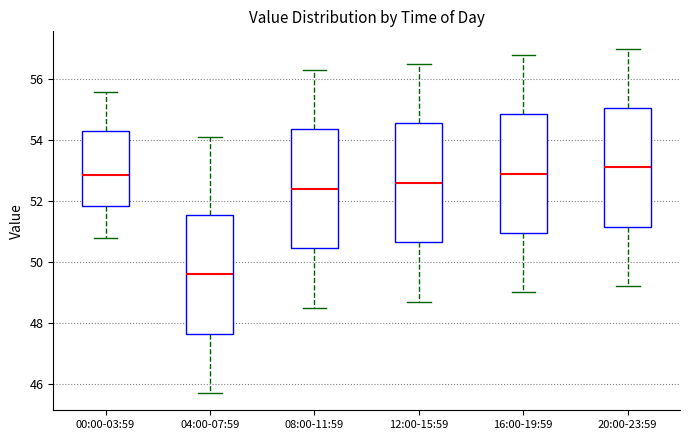

Reading left to right, read every box against the y-axis: the position of its median line, the range the box covers, and the ends of its whiskers. The values are not printed on the chart, so give them approximately, as read against the axis.

00:00-03:59: median 52.8, box 51.8 to 54.2, whiskers 50.8 to 55.6
04:00-07:59: median 49.6, box 47.6 to 51.6, whiskers 45.8 to 54.2
08:00-11:59: median 52.4, box 50.4 to 54.4, whiskers 48.6 to 56.4
12:00-15:59: median 52.6, box 50.6 to 54.6, whiskers 48.8 to 56.6
16:00-19:59: median 53.0, box 51.0 to 54.8, whiskers 49.0 to 56.8
20:00-23:59: median 53.2, box 51.2 to 55.0, whiskers 49.2 to 57.0